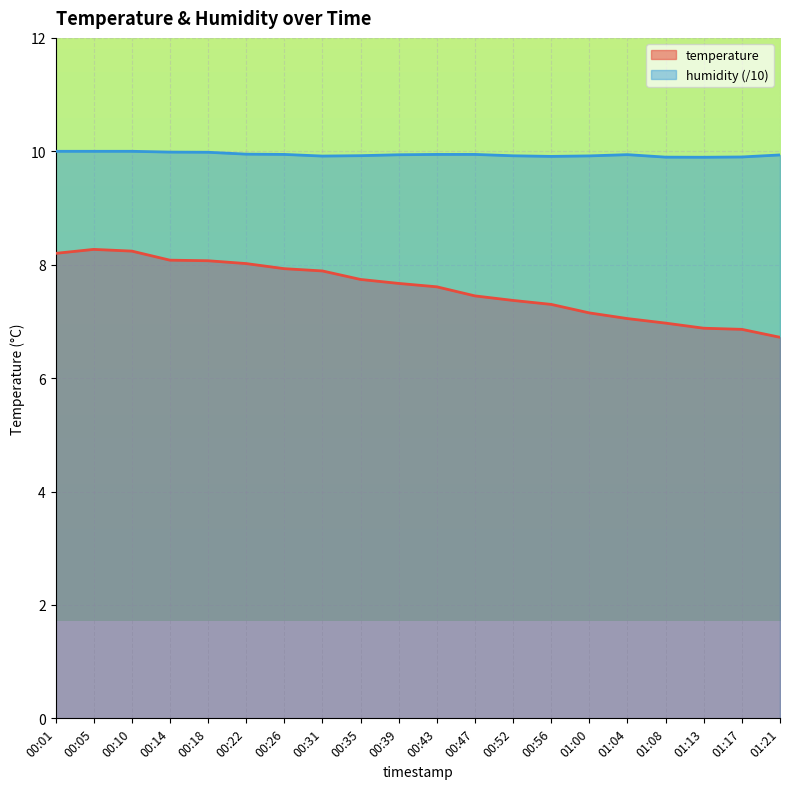

True or false: temperature and humidity intersect in this chart.

False